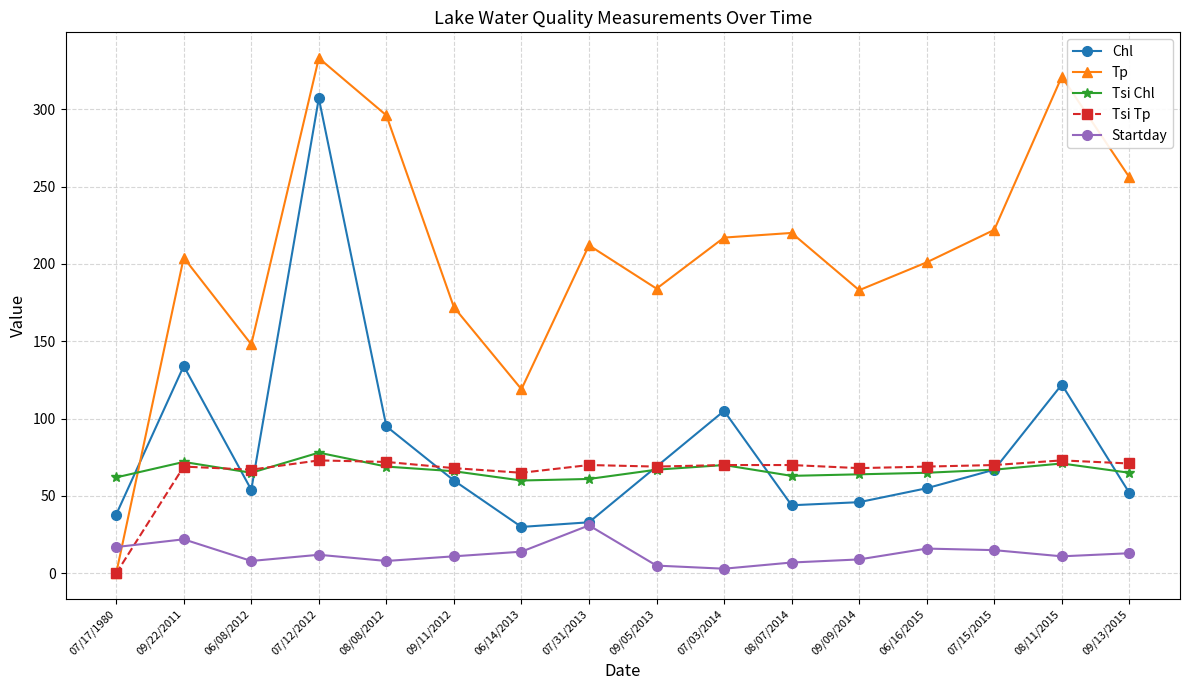

At which category does Tp reach its first local peak?

09/22/2011